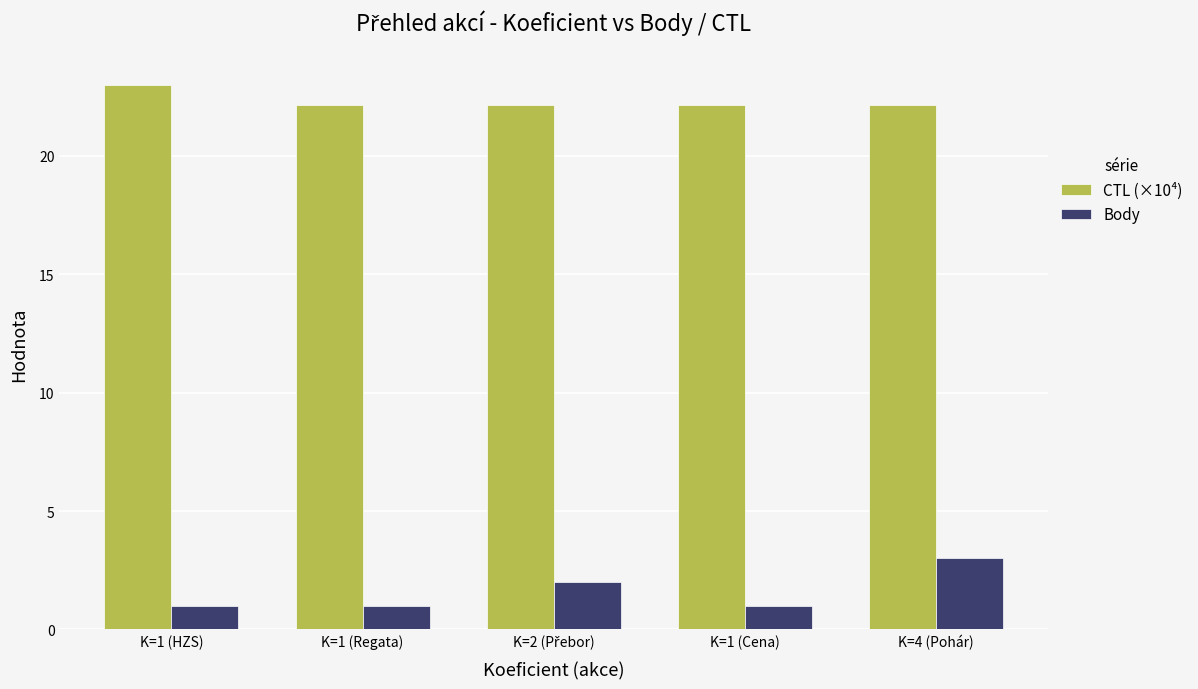

What is the label of the 2nd bar from the left?

K=1 (Regata)